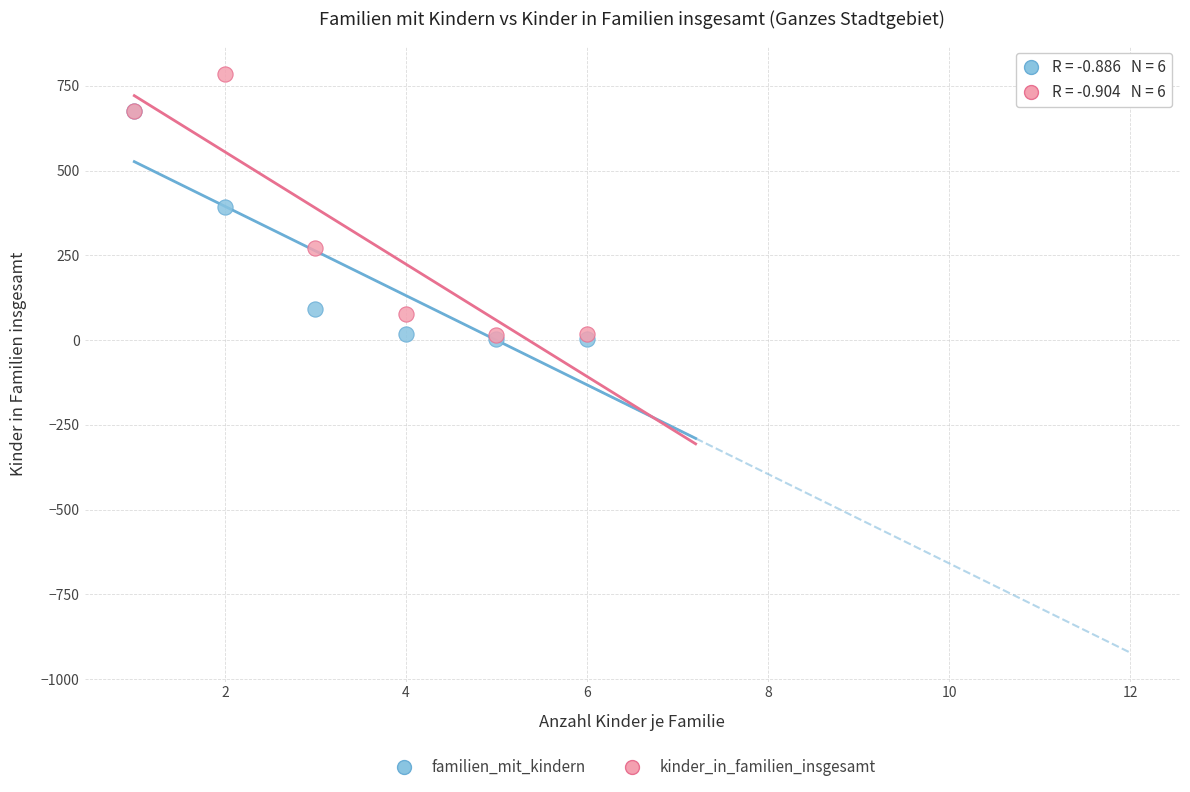

What are all the series names shown in the legend?

familien_mit_kindern, kinder_in_familien_insgesamt